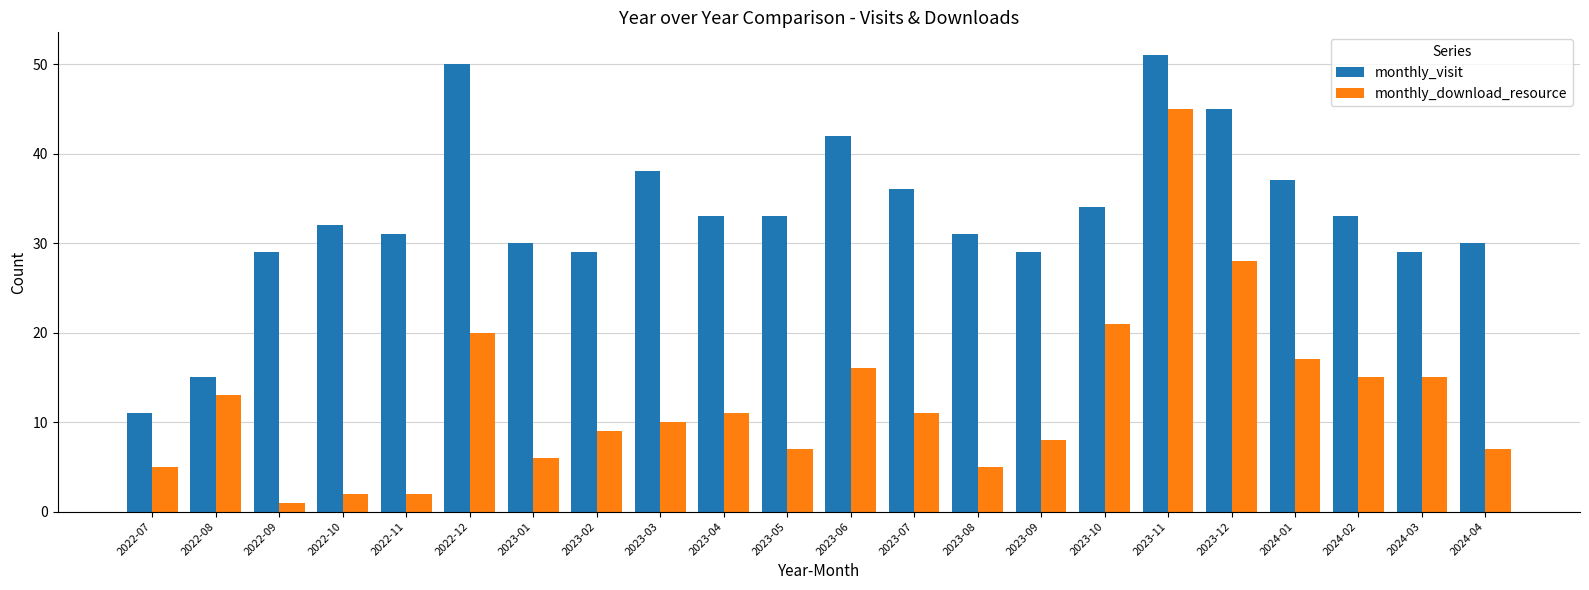

Which series has the widest spread of values?

monthly_download_resource